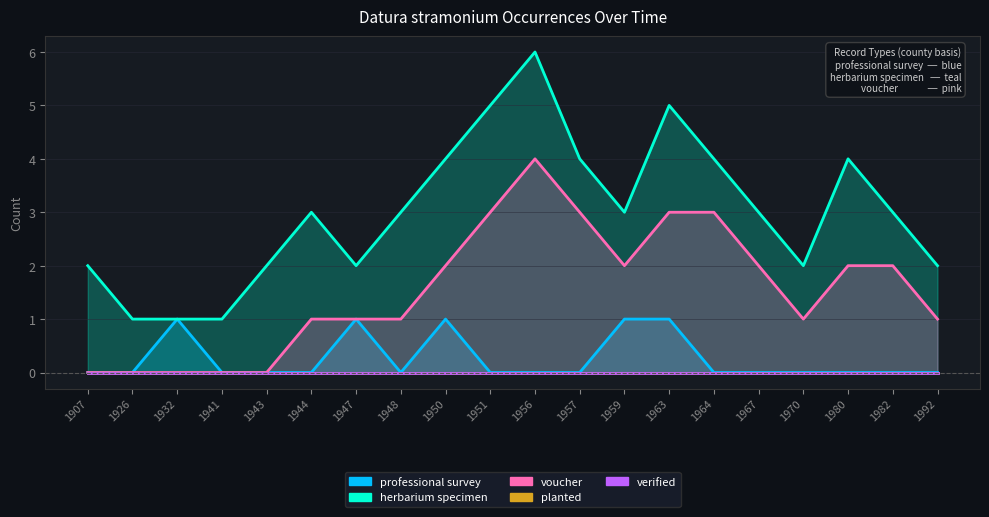

List the labels in order of herbarium specimen value, largest first.

1956, 1951, 1963, 1950, 1957, 1964, 1980, 1944, 1948, 1959, 1967, 1982, 1907, 1943, 1947, 1970, 1992, 1926, 1932, 1941